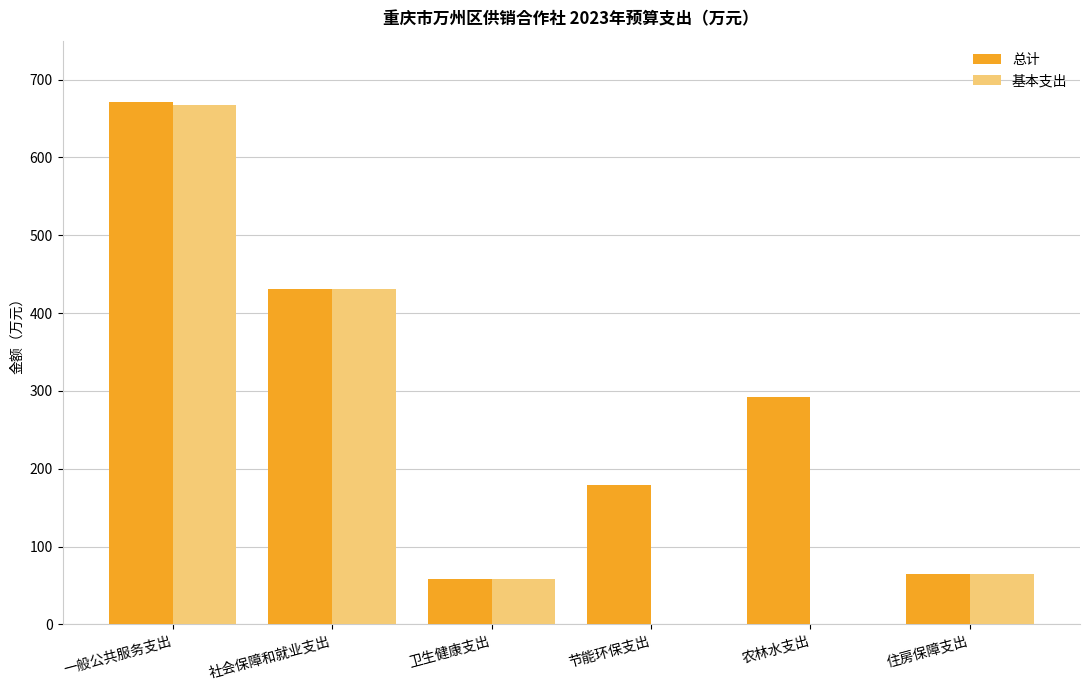

What is the sum of the 总计 values at 农林水支出 and 一般公共服务支出?

963.3